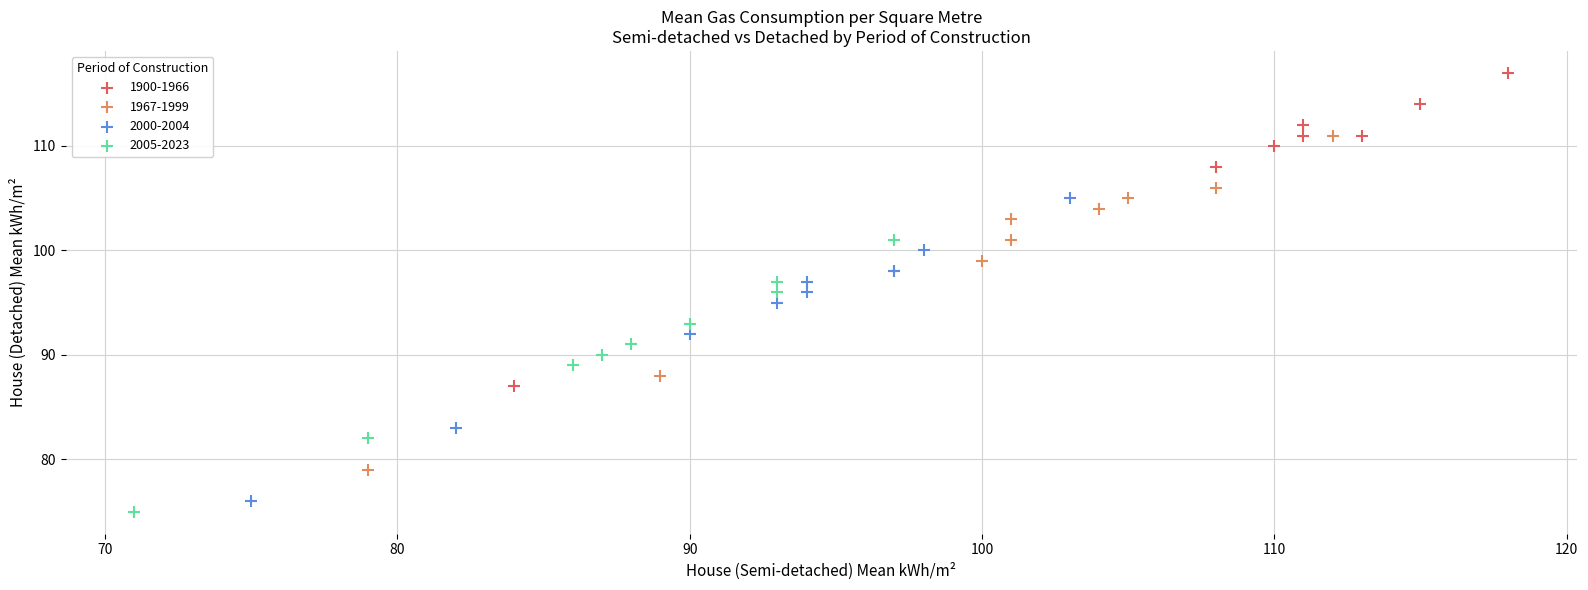

Which series reaches the maximum Y coordinate?

1900-1966